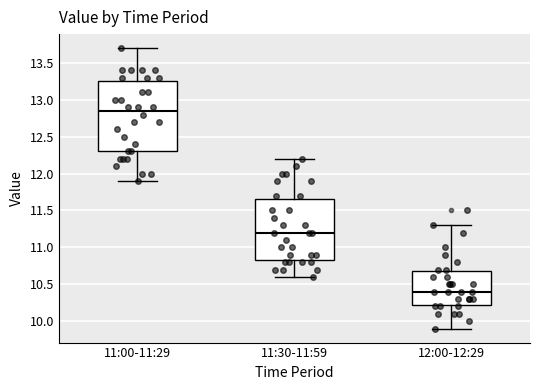

Where is the lower edge of the box for 11:30-11:59 on the y-axis? The values are not printed on the chart, so give them approximately, as read against the axis.

10.85